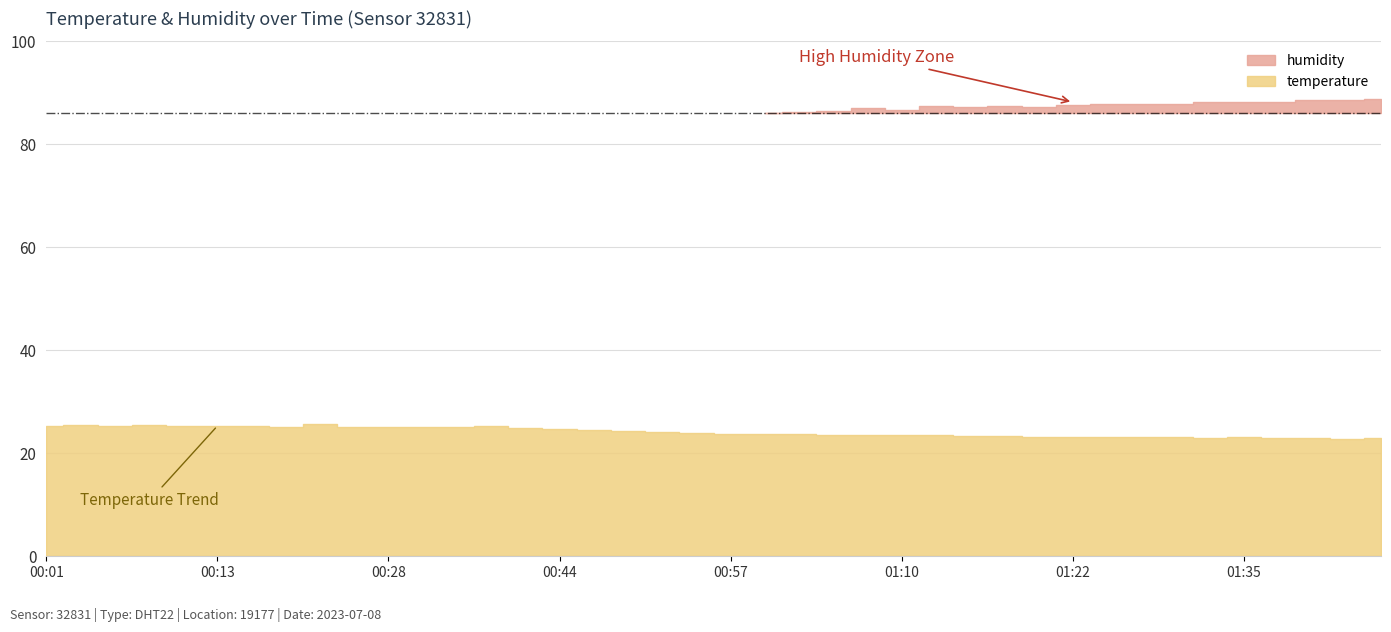

Reading left to right, list all the values displayed in this chart.

temperature: 25.3	25.4	25.3	25.4	25.3	25.3	25.3	25.2	25.6	25.2	25.2	25.1	25.1	25.3	25.0	24.7	24.5	24.3	24.1	23.9	23.8	23.8	23.7	23.5	23.6	23.6	23.5	23.4	23.3	23.2	23.2	23.2	23.1	23.1	23.0	23.2	23.0	22.9	22.8	22.9
humidity: 84.6	84.5	84.6	84.6	84.5	84.8	84.9	85.0	84.9	85.0	85.1	85.0	85.1	85.3	85.1	83.8	84.3	85.0	85.2	85.9	85.8	86.1	86.3	86.4	87.0	86.7	87.4	87.2	87.4	87.2	87.6	87.8	87.8	87.9	88.2	88.3	88.2	88.6	88.7	88.8